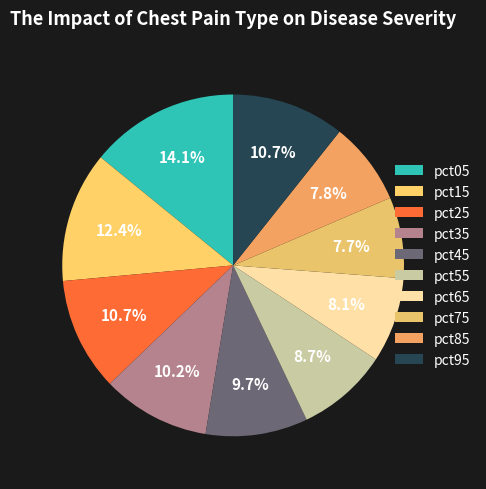

Is the sum of pct75 and pct15 greater than half?

No